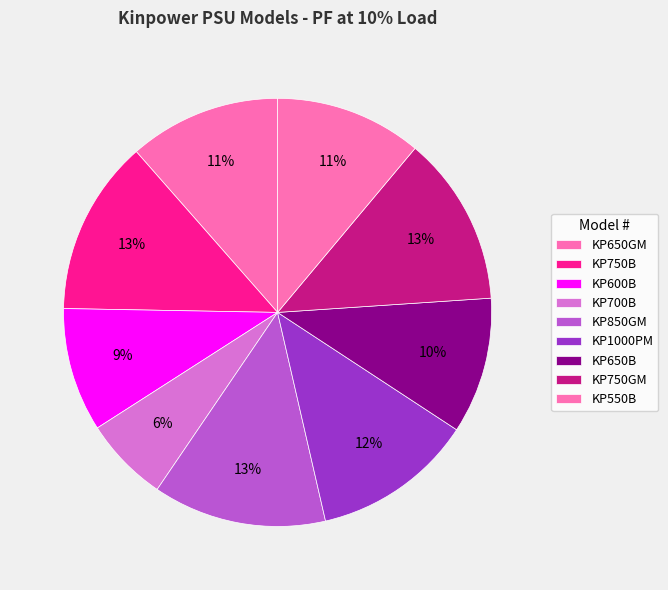

The KP1000PM slice represents 12% of the pie. True or false?

True